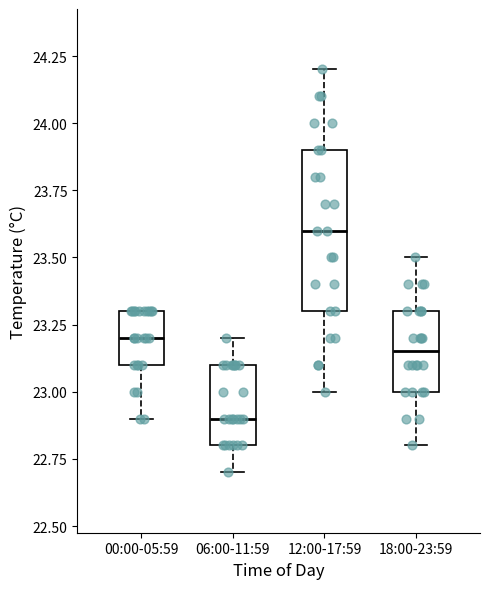

Which box's median line is the highest?

12:00-17:59